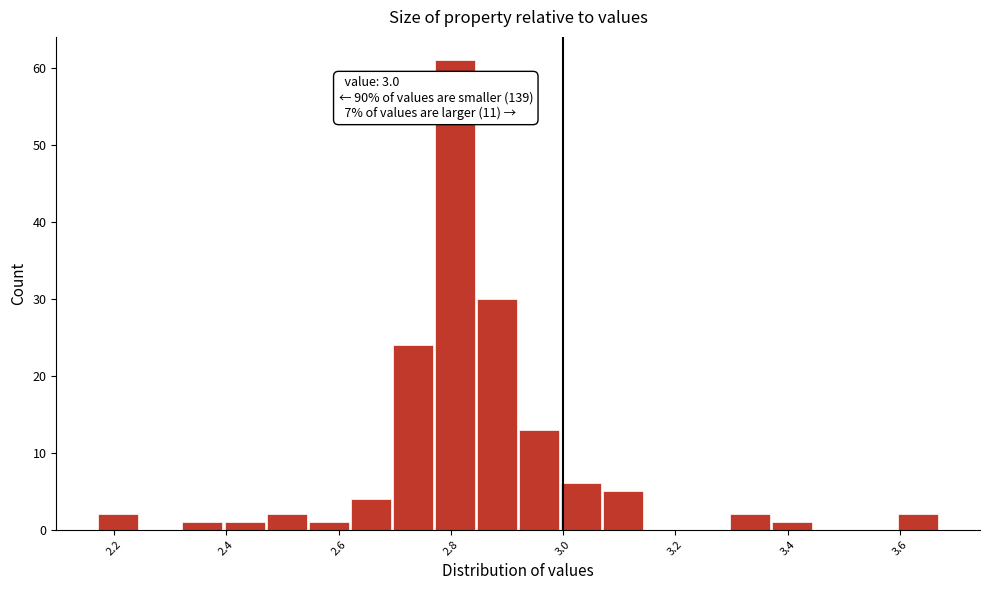

Read against the x-axis, roughly where is the centre of the tallest bar?

2.80